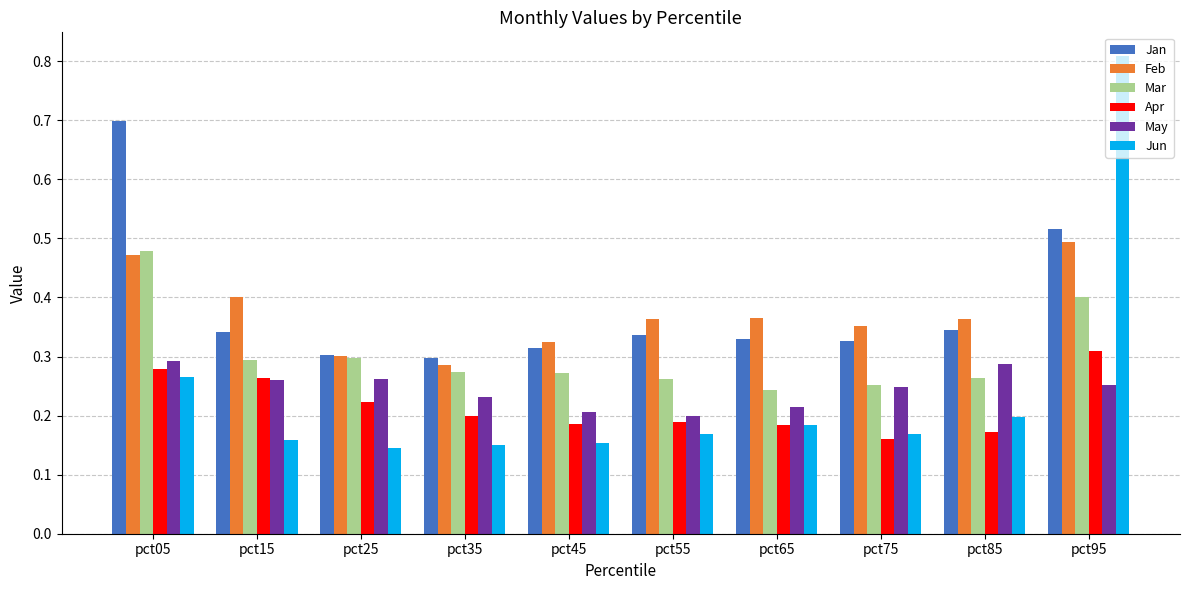

How many groups of bars are there?

10